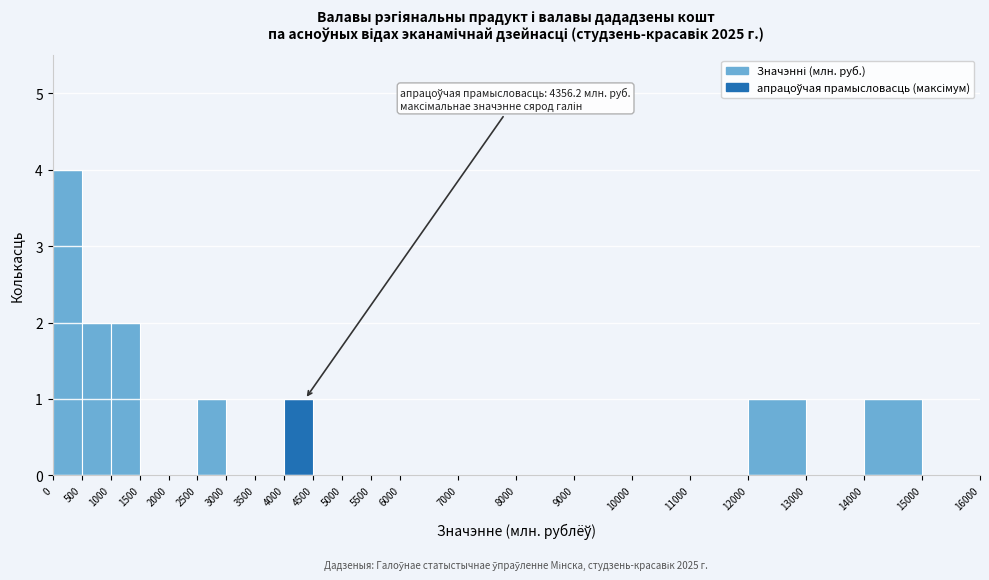

Which range on the x-axis has the tallest bar?

0 to 500